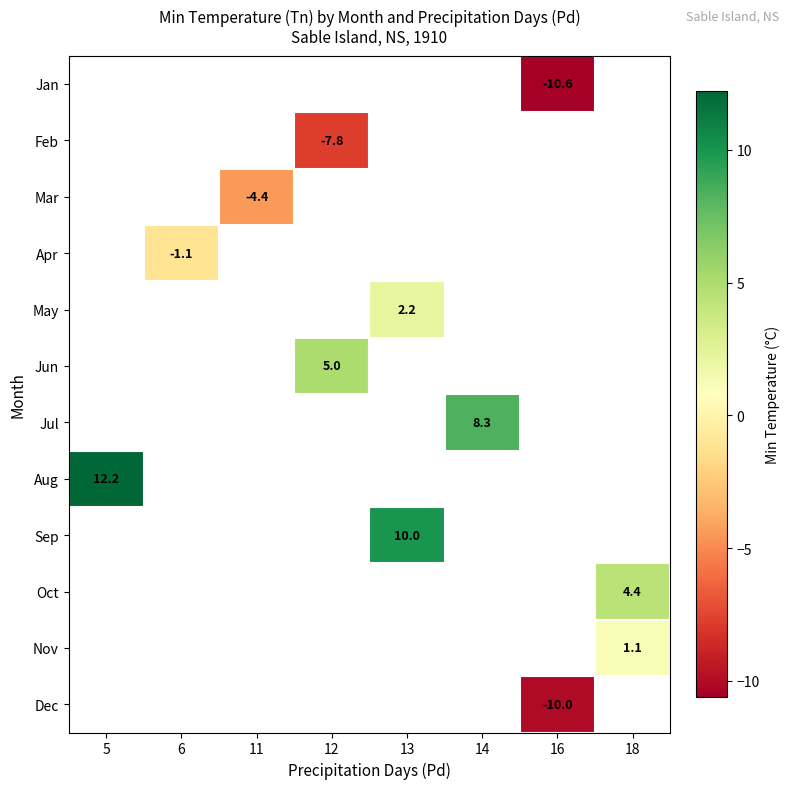

Between 18 and 5, which is larger?

5